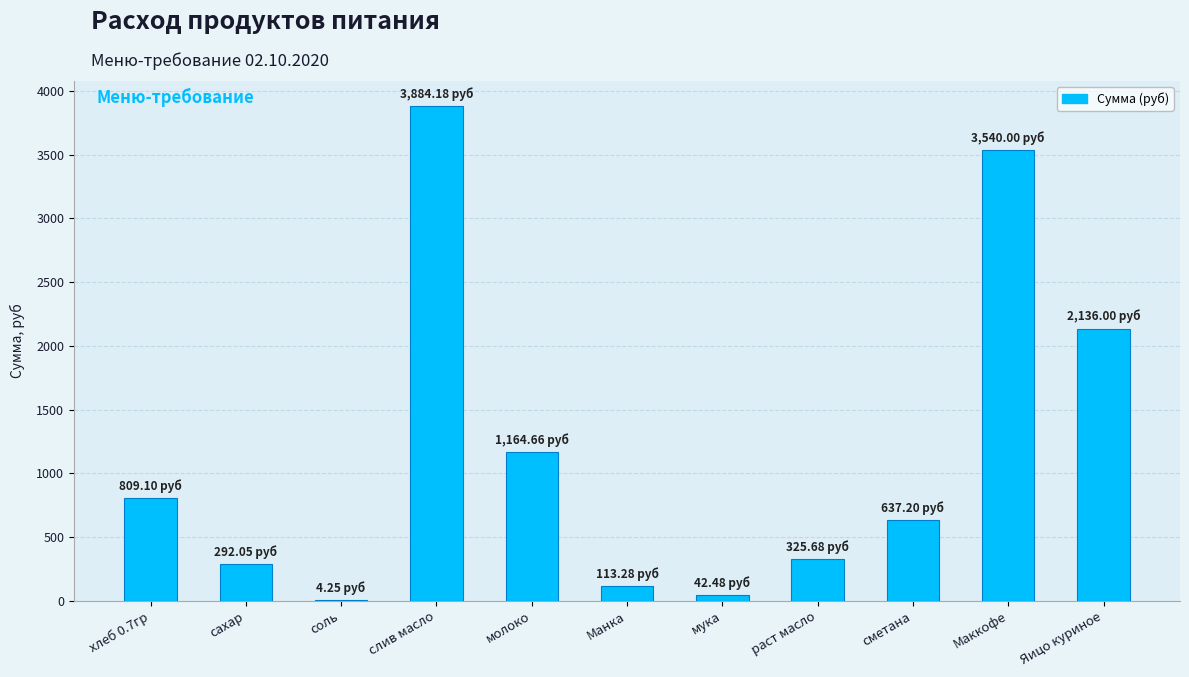

What is the change in value from молоко to сметана?

-527.5